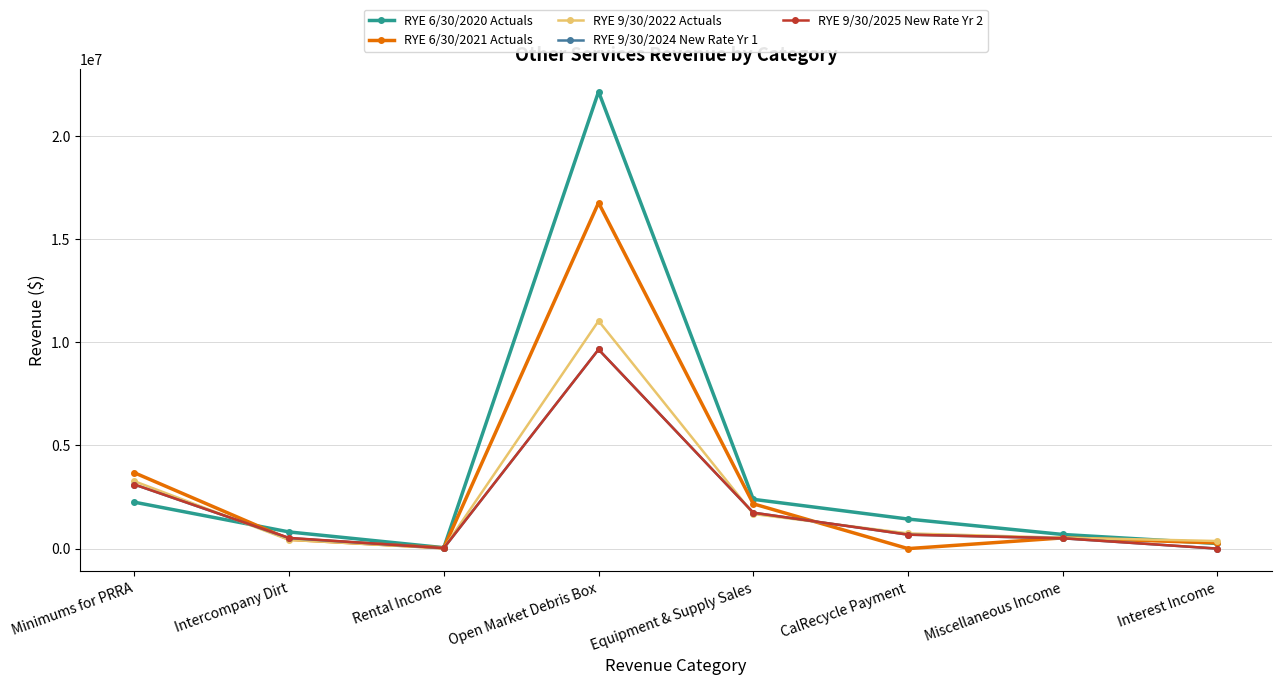

At which label is RYE 6/30/2021 Actuals closest to 8378144?

Minimums for PRRA